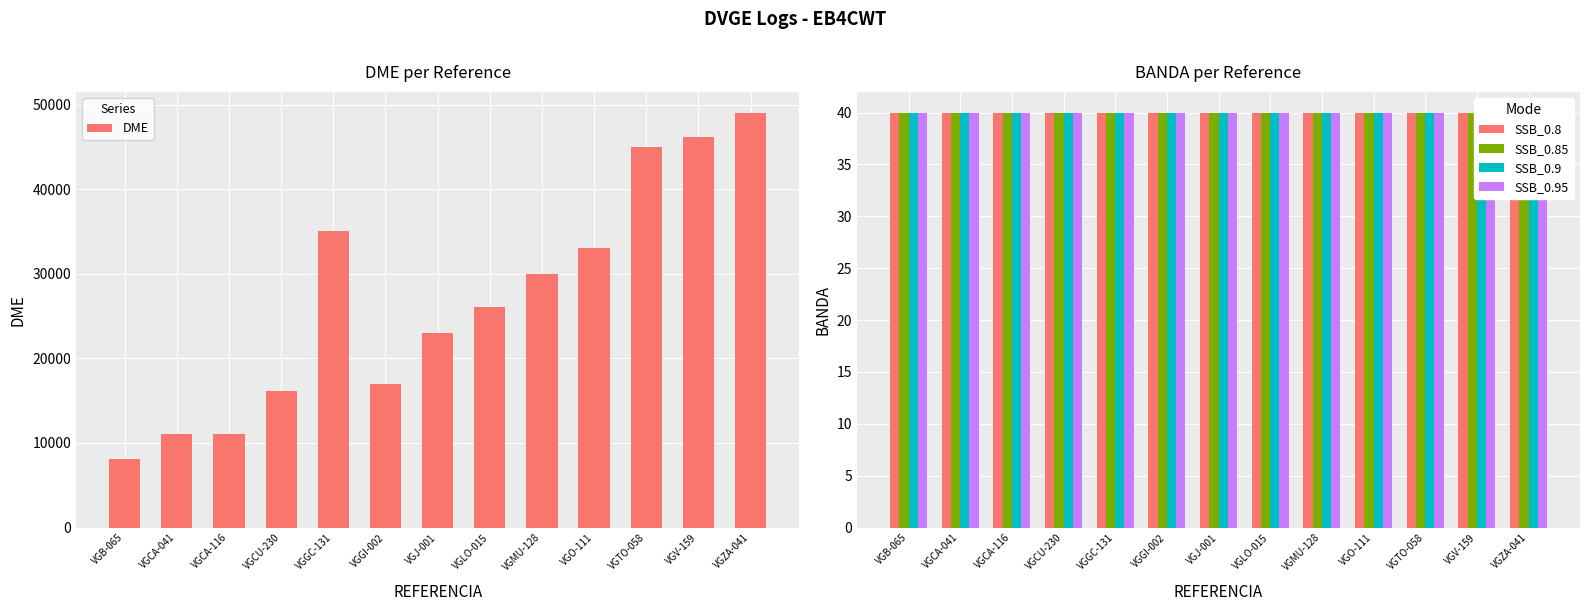

List the series in order of their peak value, highest first.

DME, SSB_0.8, SSB_0.85, SSB_0.9, SSB_0.95